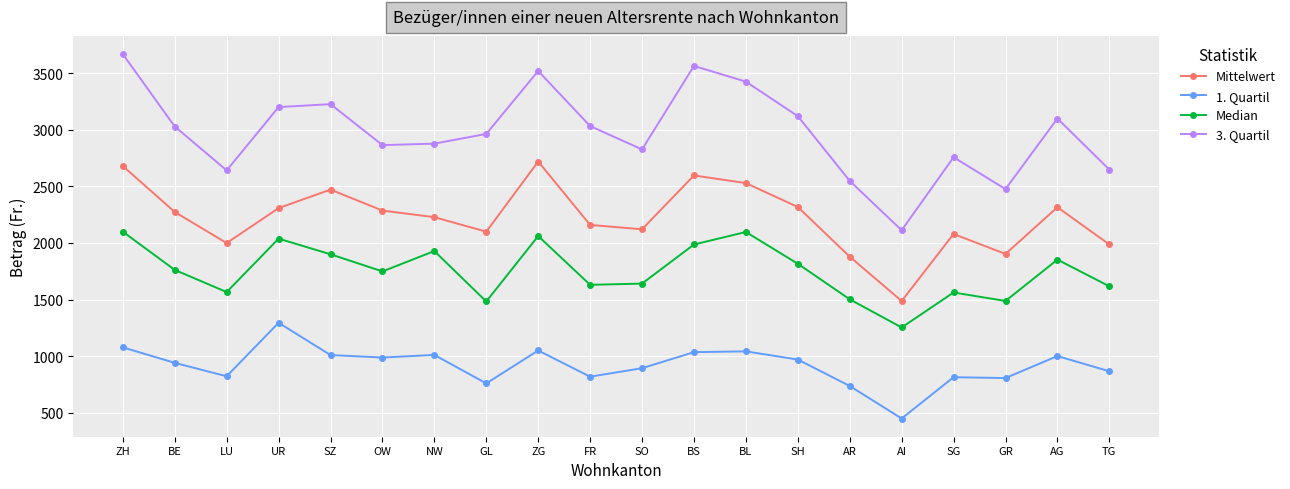

What is the sum of the Mittelwert values at AG and ZH?

4995.7